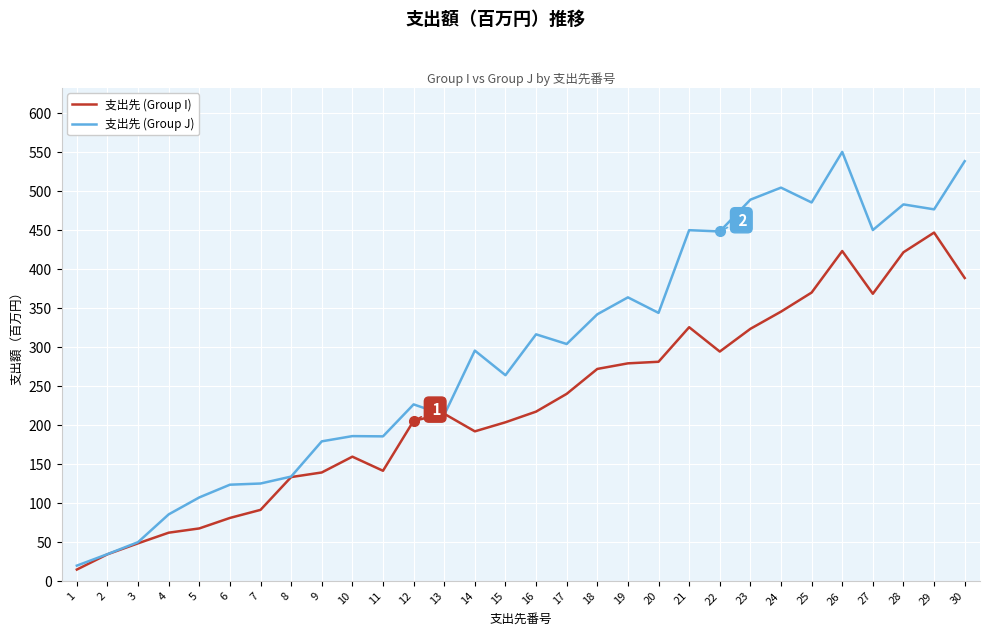

Where is 支出先 (Group I) nearest to the value 230?

17